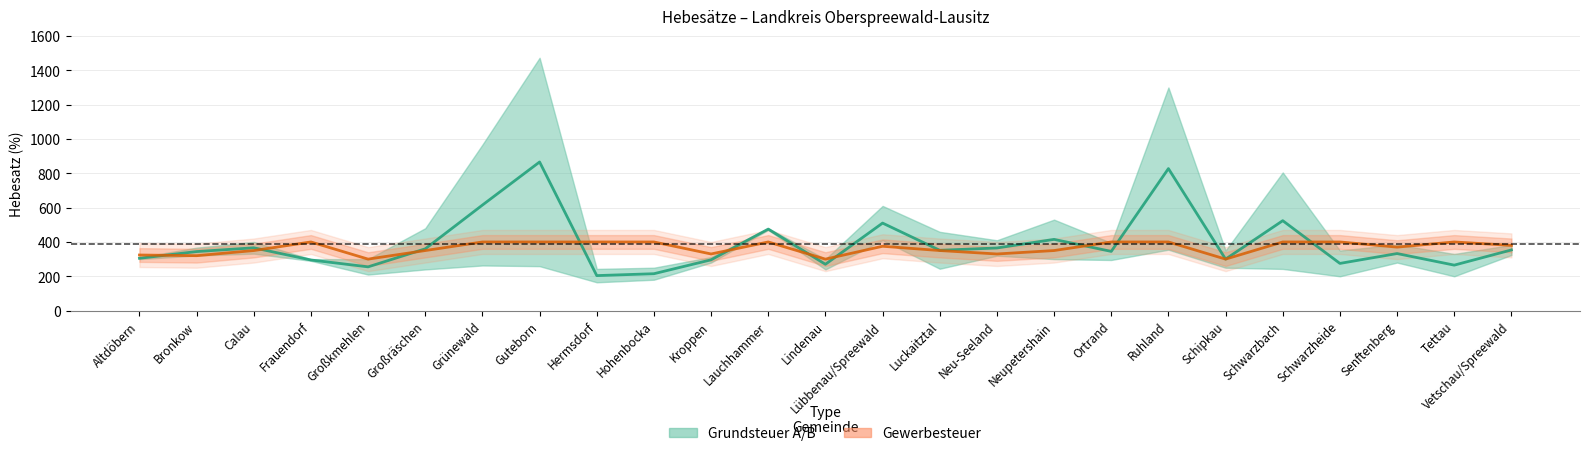

List the series in order of their peak value, lowest first.

Gewerbesteuer, Grundsteuer A/B